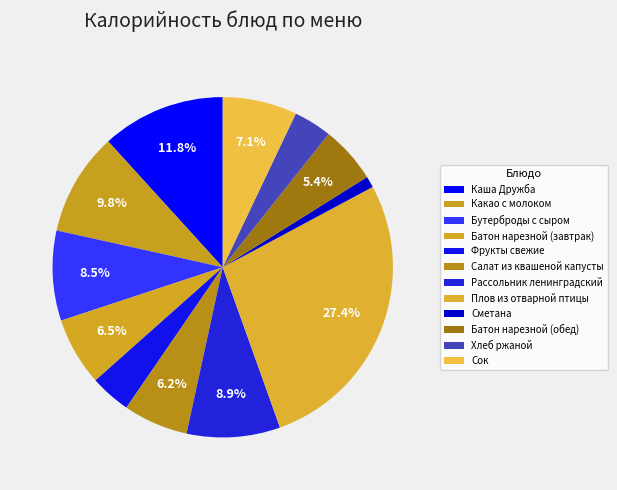

How many slices are in this pie chart?

12